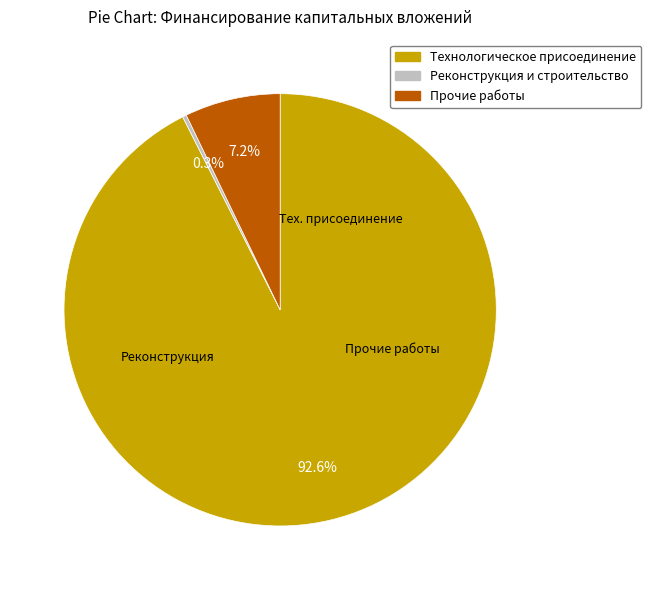

How many slices are in this pie chart?

3